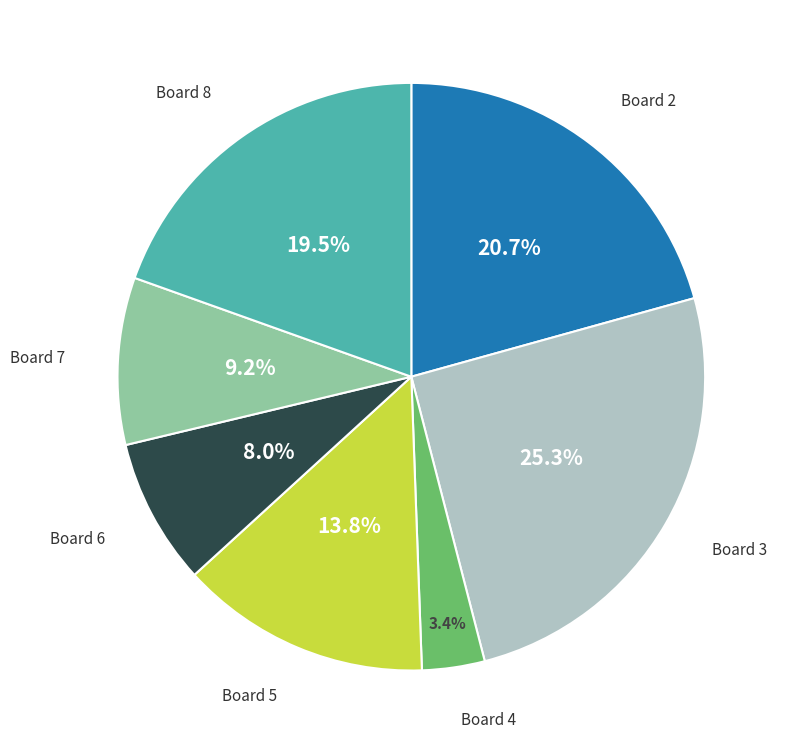

Is there a majority slice in this chart?

No